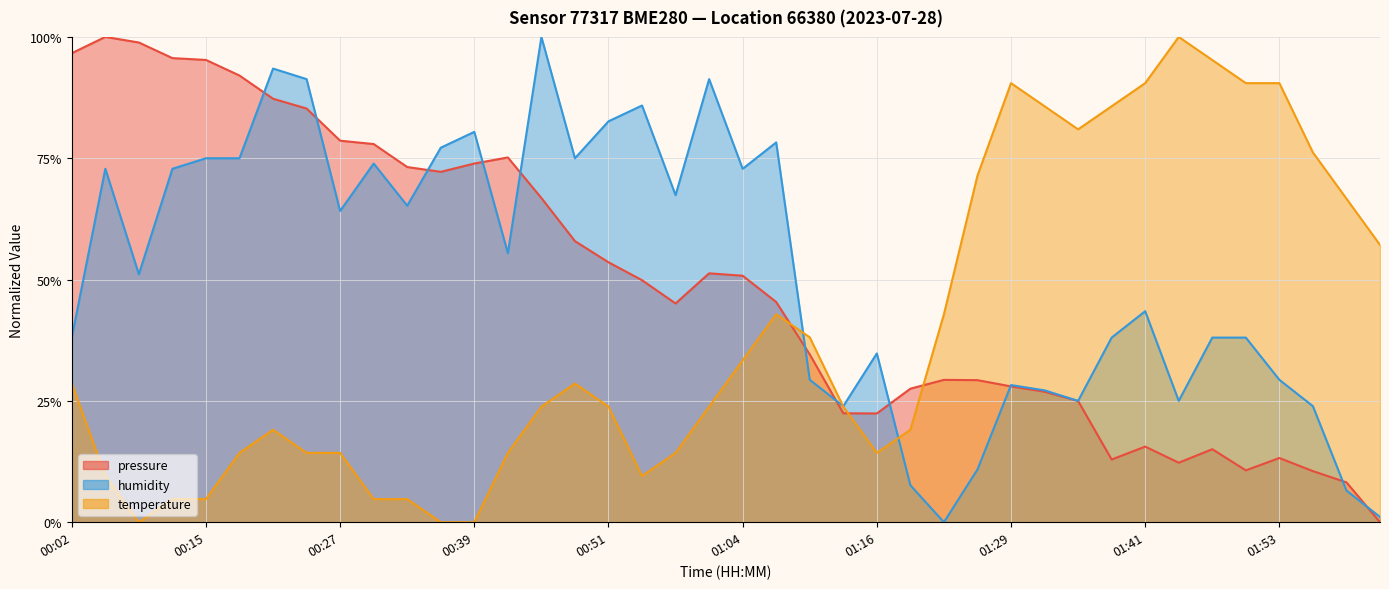

Which series has the largest range (max minus min)?

pressure